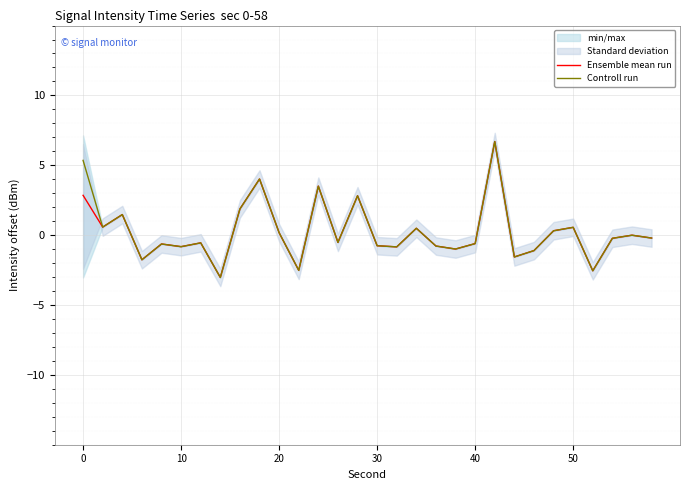

What is the minimum value for Ensemble mean run?

-3.0